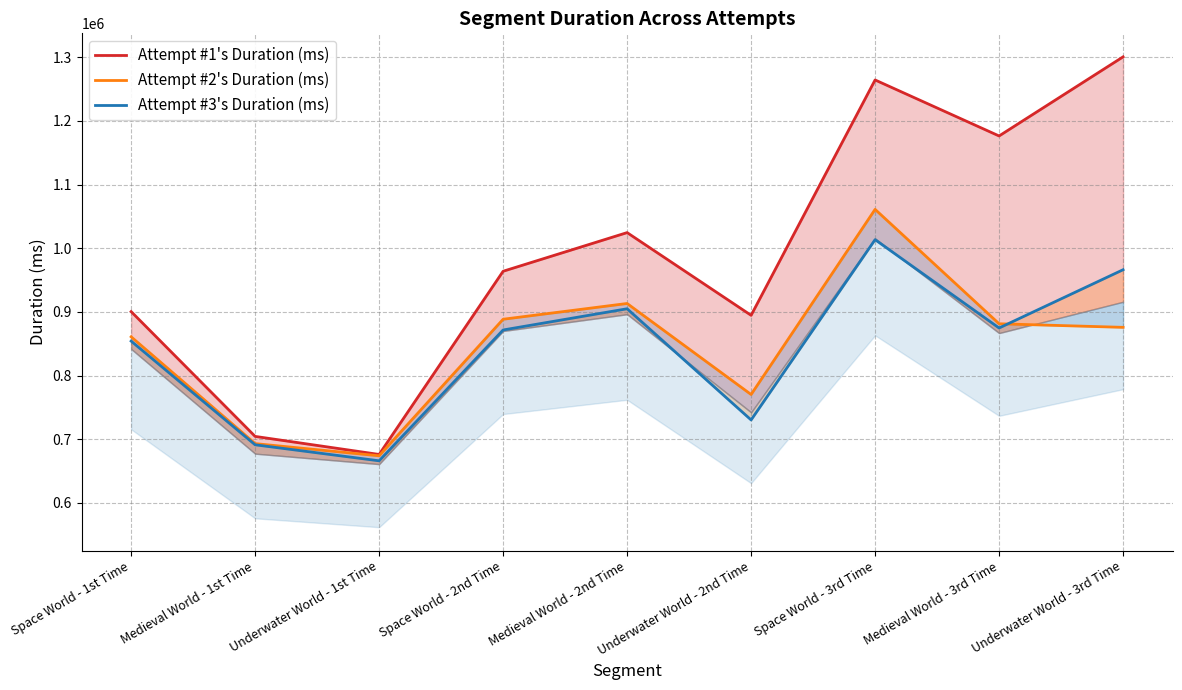

The Attempt #3's Duration (ms) series shows 292715 at Medieval World - 2nd Time. True or false?

False